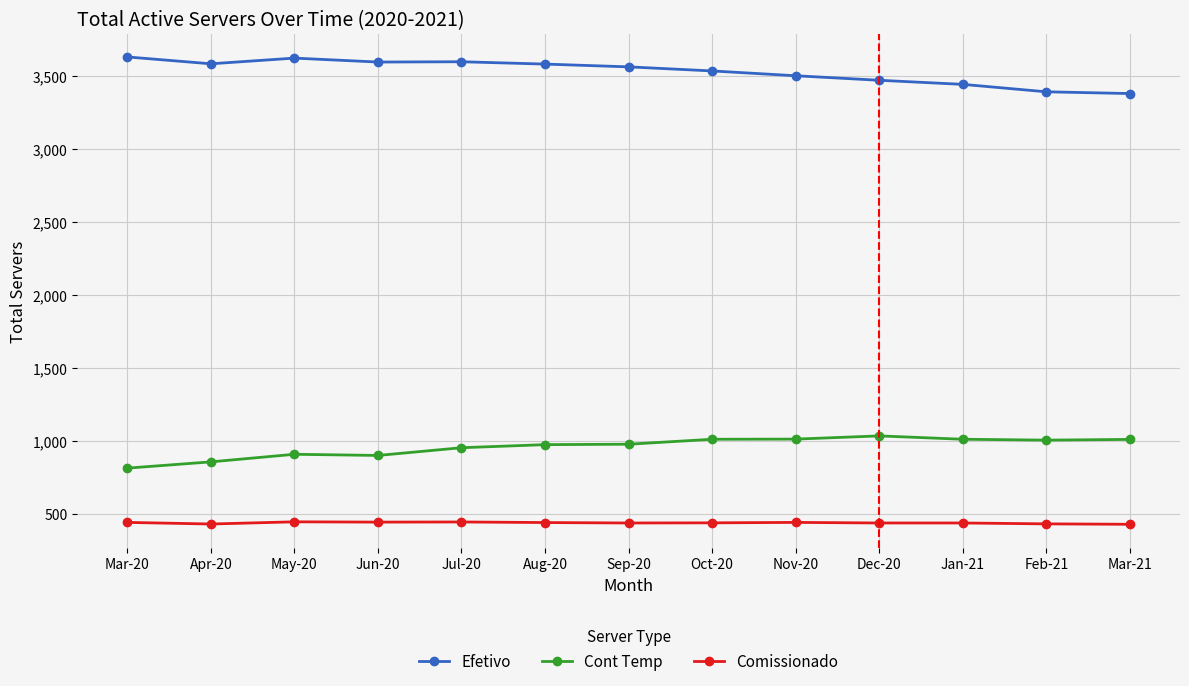

The value of Efetivo at May-20 is 3623. True or false?

True